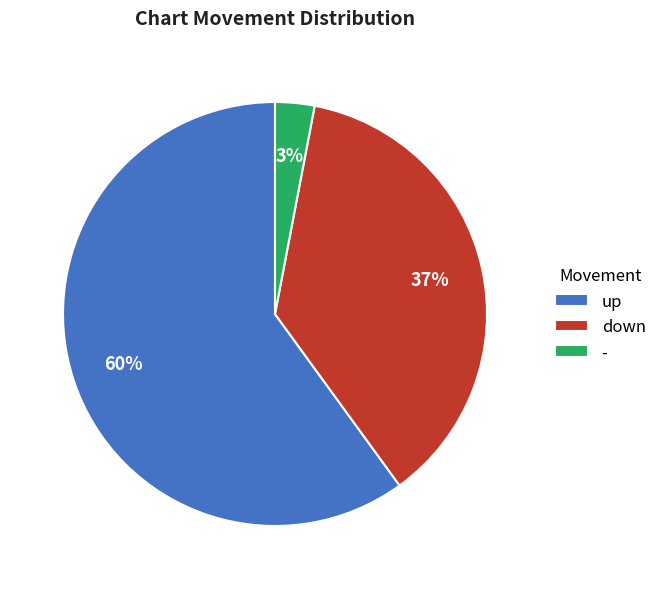

Do down and up together represent more than half of the pie?

Yes